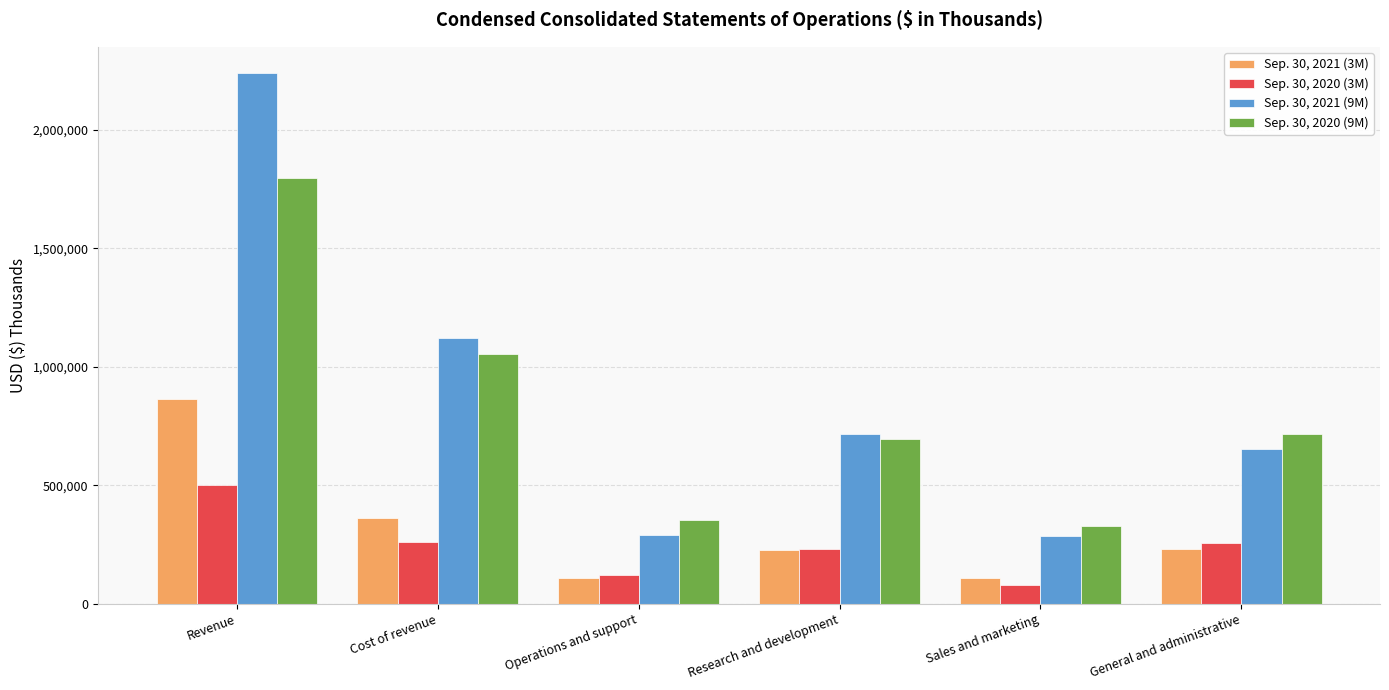

Count the number of categories in the chart.

6